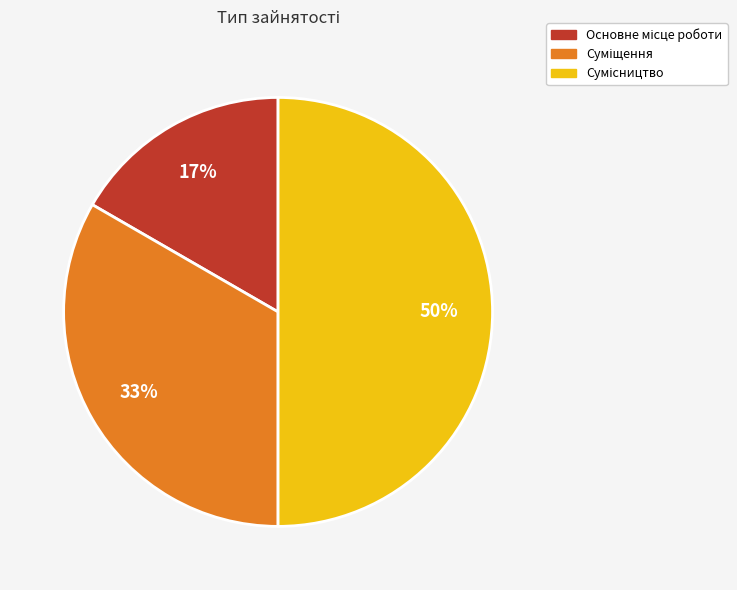

To the nearest percent, what is the average slice percentage?

33%